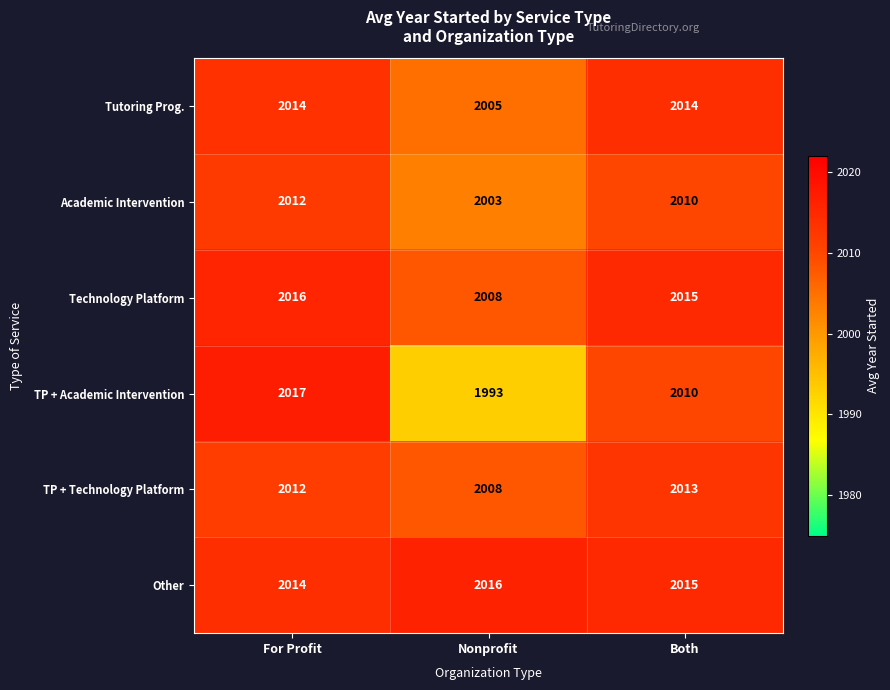

What is the average value of the Tutoring Prog. series?

2011